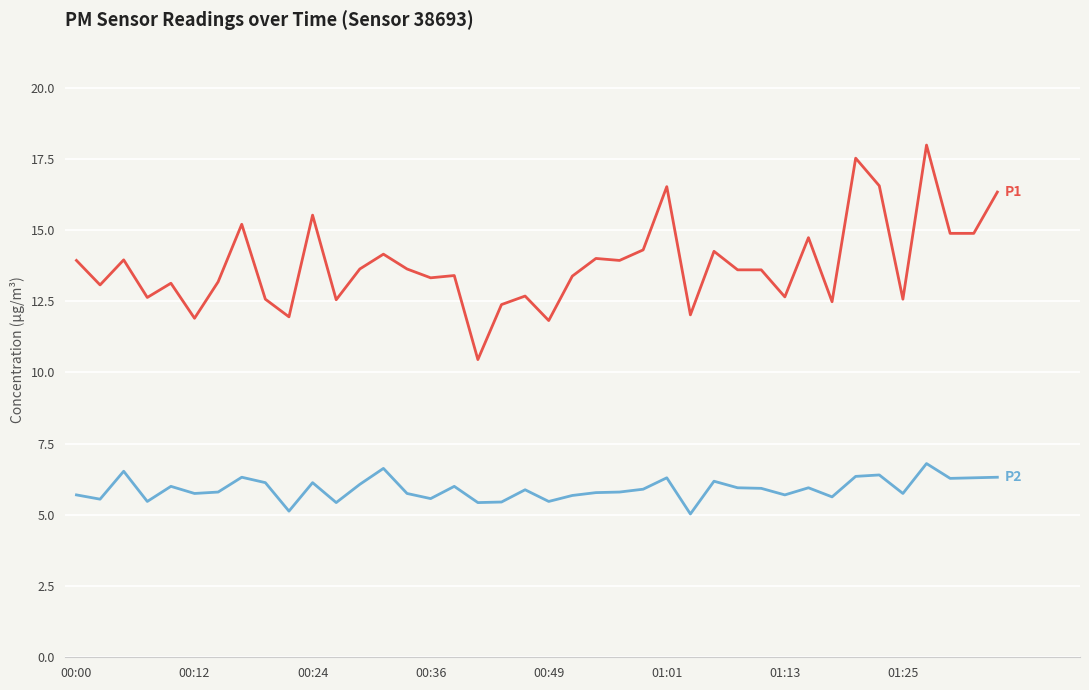

What is the maximum value shown in the chart?

18.0